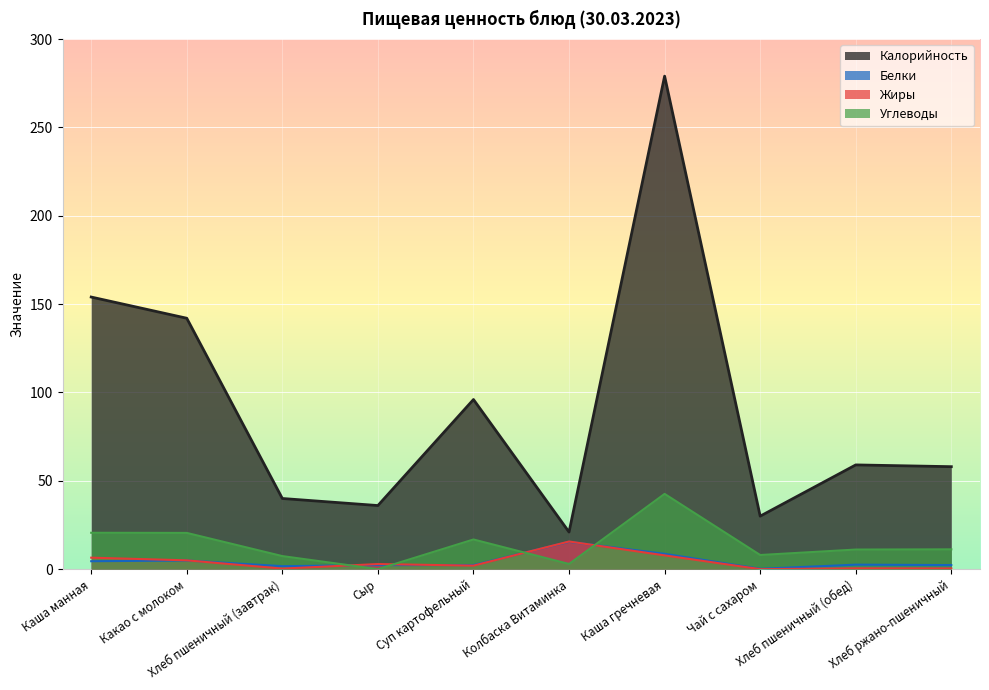

True or false: Жиры has a value of 0.3 at Хлеб ржано-пшеничный.

False